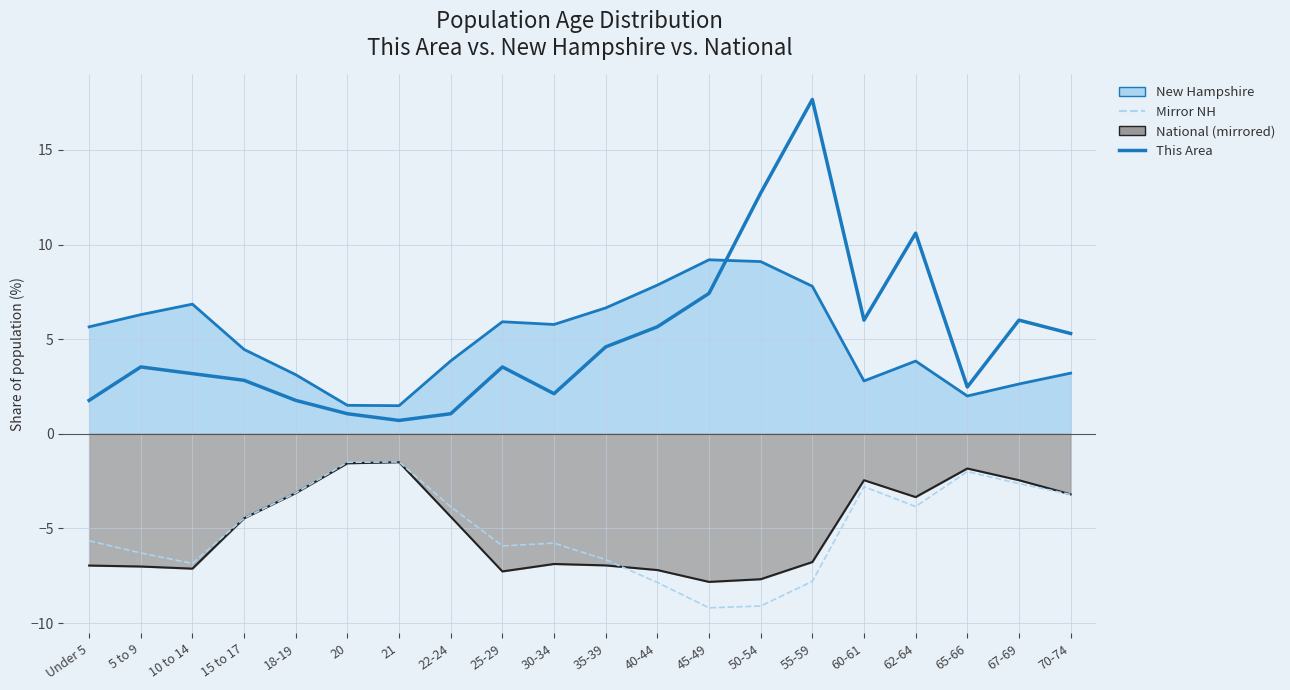

At which category does National line reach its first local peak?

21